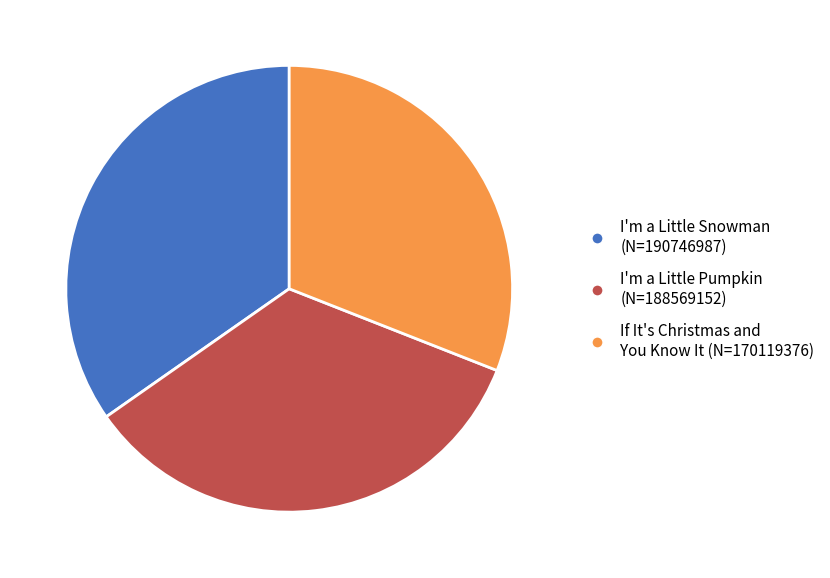

Is there a majority slice in this chart?

No